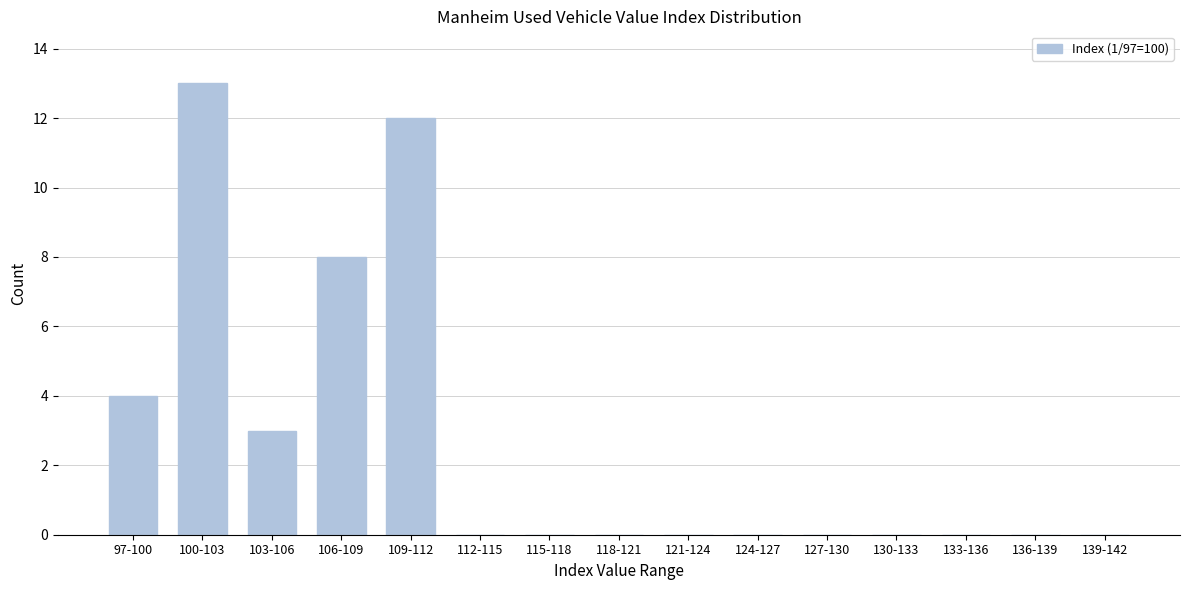

Reading left to right, what are all the values shown in this chart?

97-100=4	100-103=13	103-106=3	106-109=8	109-112=12	112-115=0	115-118=0	118-121=0	121-124=0	124-127=0	127-130=0	130-133=0	133-136=0	136-139=0	139-142=0